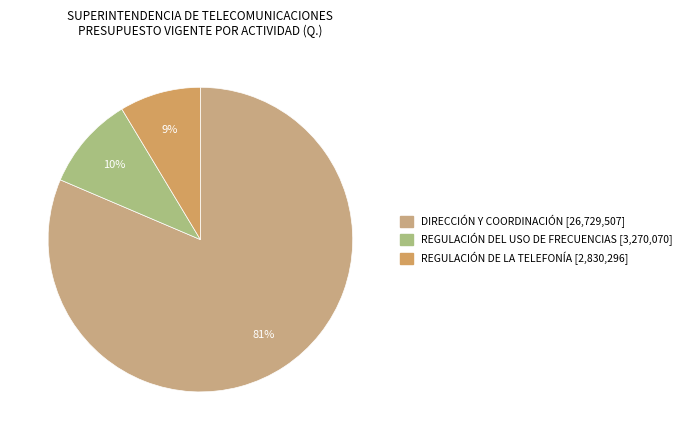

Count the number of slices in the pie.

3